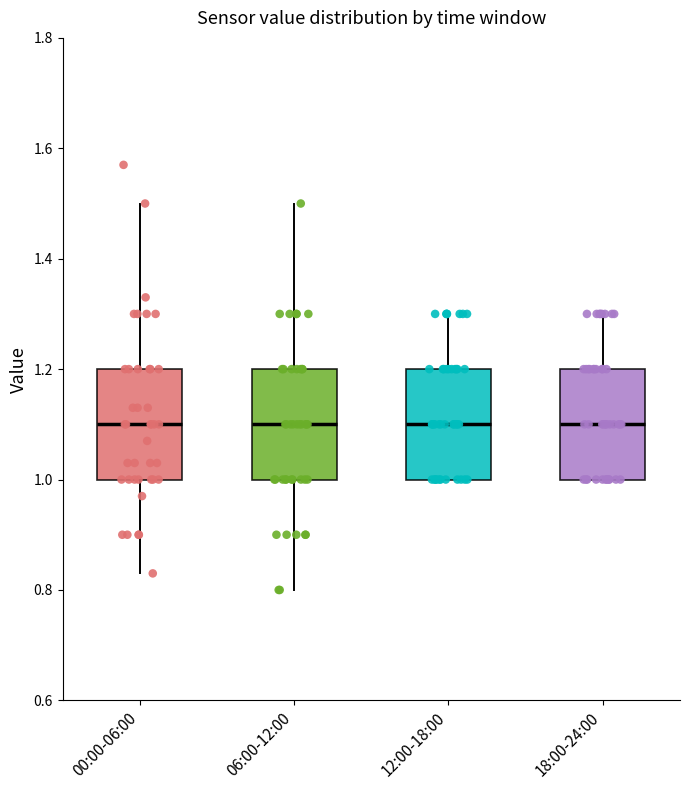

Where does the lower whisker of the box for 06:00-12:00 end on the y-axis? The values are not printed on the chart, so give them approximately, as read against the axis.

0.80